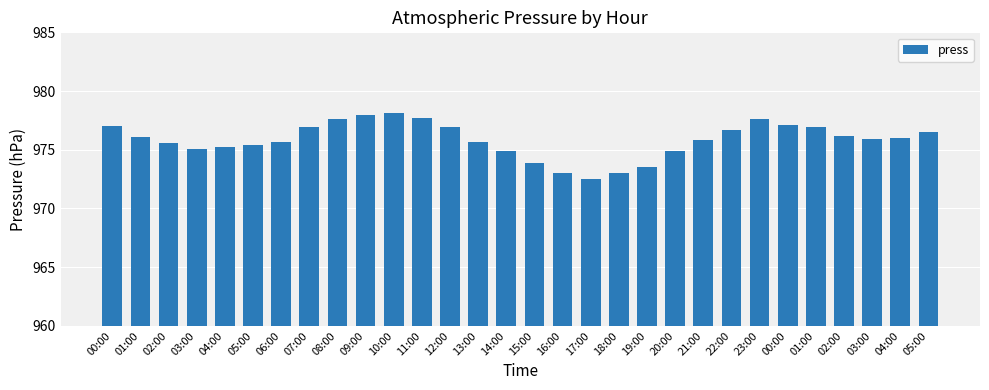

Are the bars horizontal?

No